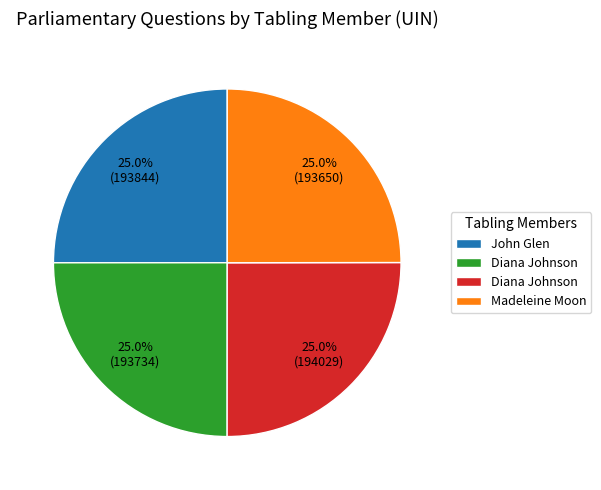

Does any single category account for the majority?

No